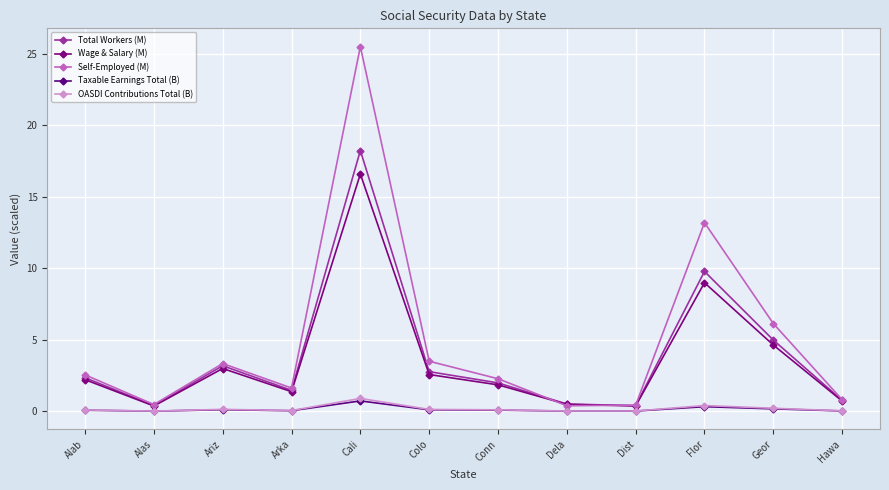

Is the value of OASDI Contributions Total (B) at Ariz greater than the value of Total Workers (M) at Dist?

No